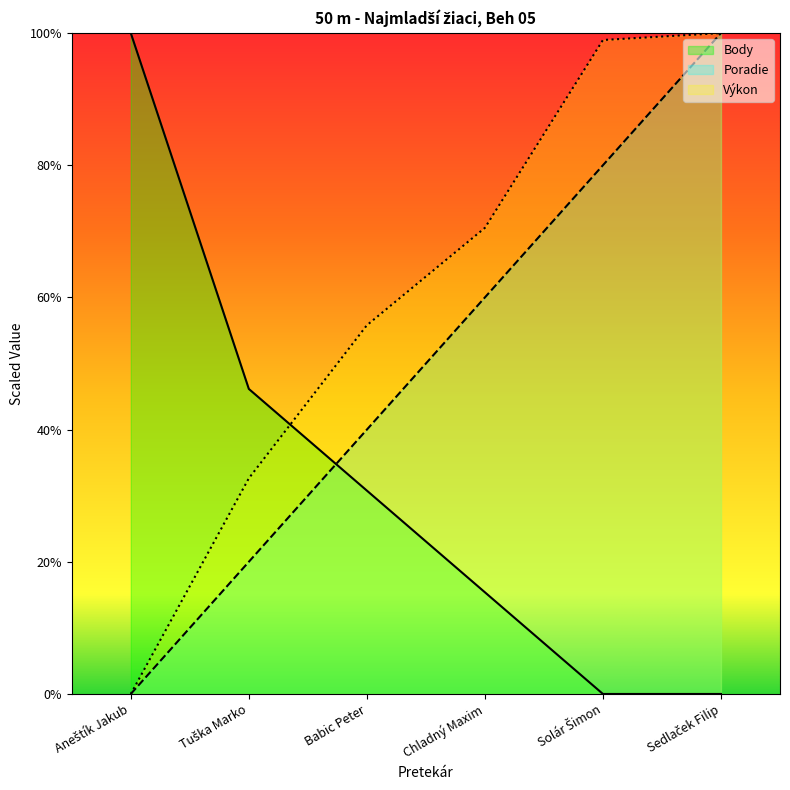

Which category has the highest value in the Výkon series?

Sedlaček Filip